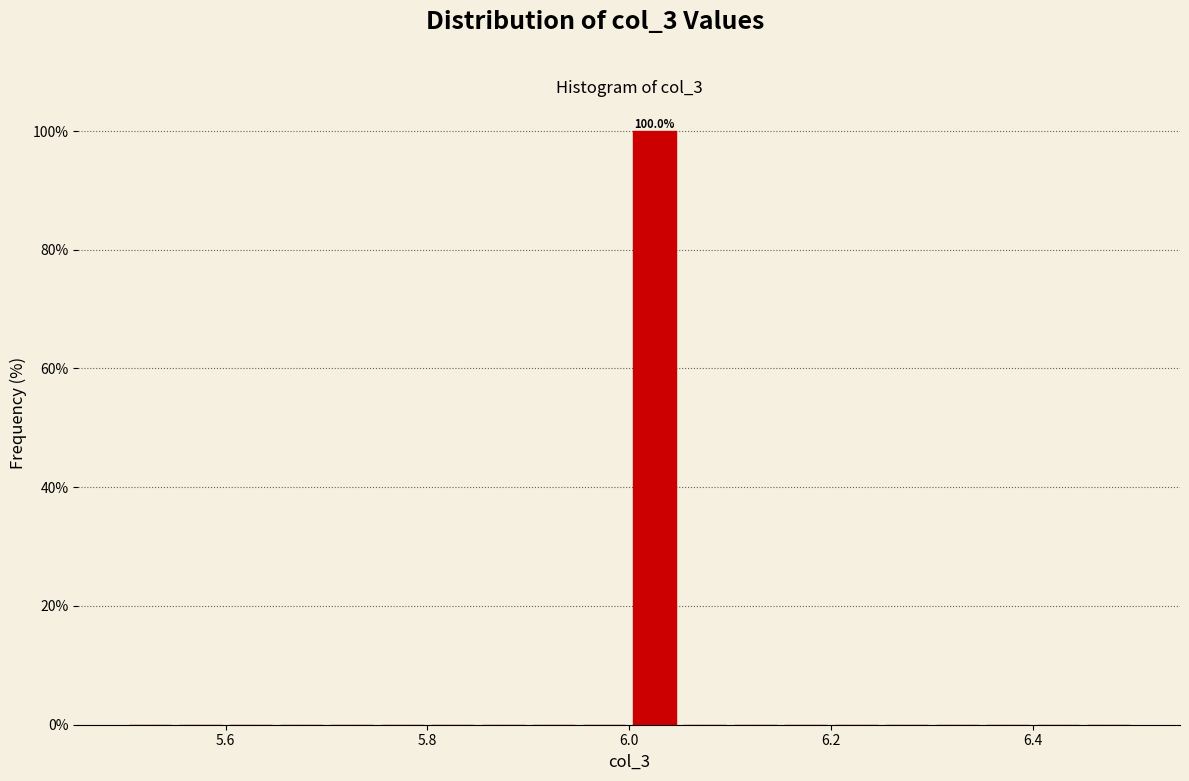

Read against the x-axis, roughly where is the centre of the tallest bar?

6.02